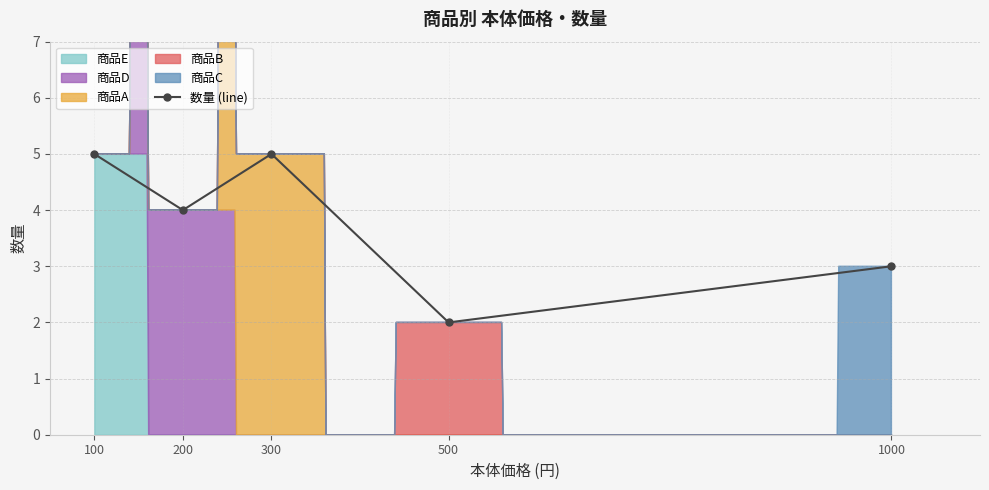

What is the change in value from 300 to 500?

-3